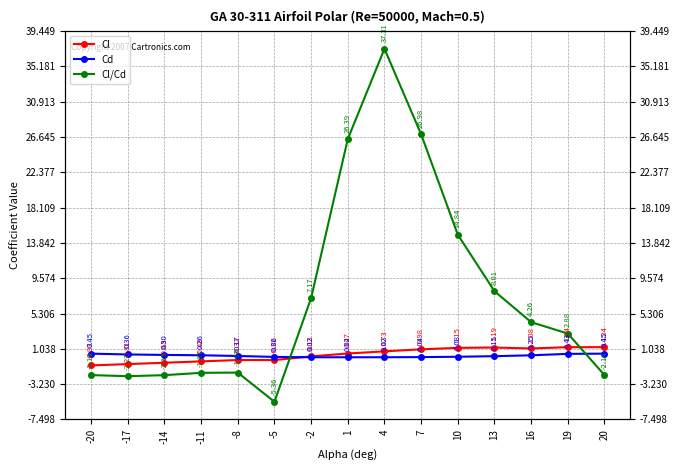

What is the difference between the maximum and minimum values in the Cd series?

0.4